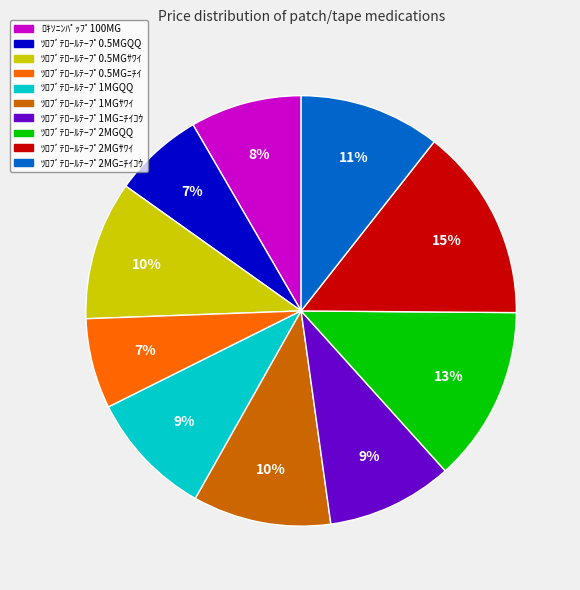

Is ﾂﾛﾌﾞﾃﾛｰﾙﾃｰﾌﾟ0.5MGｻﾜｲ the majority of the pie?

No